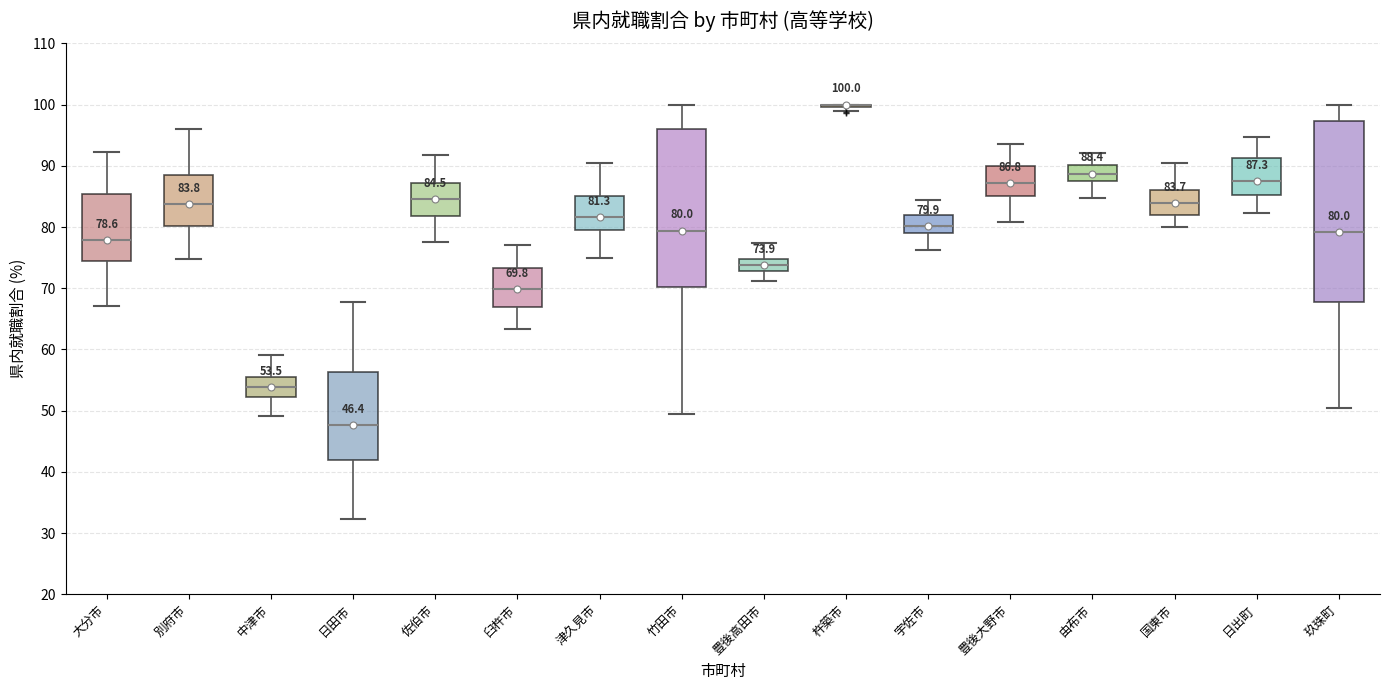

Comparing the boxes themselves (not the whiskers), which one is the tallest?

玖珠町